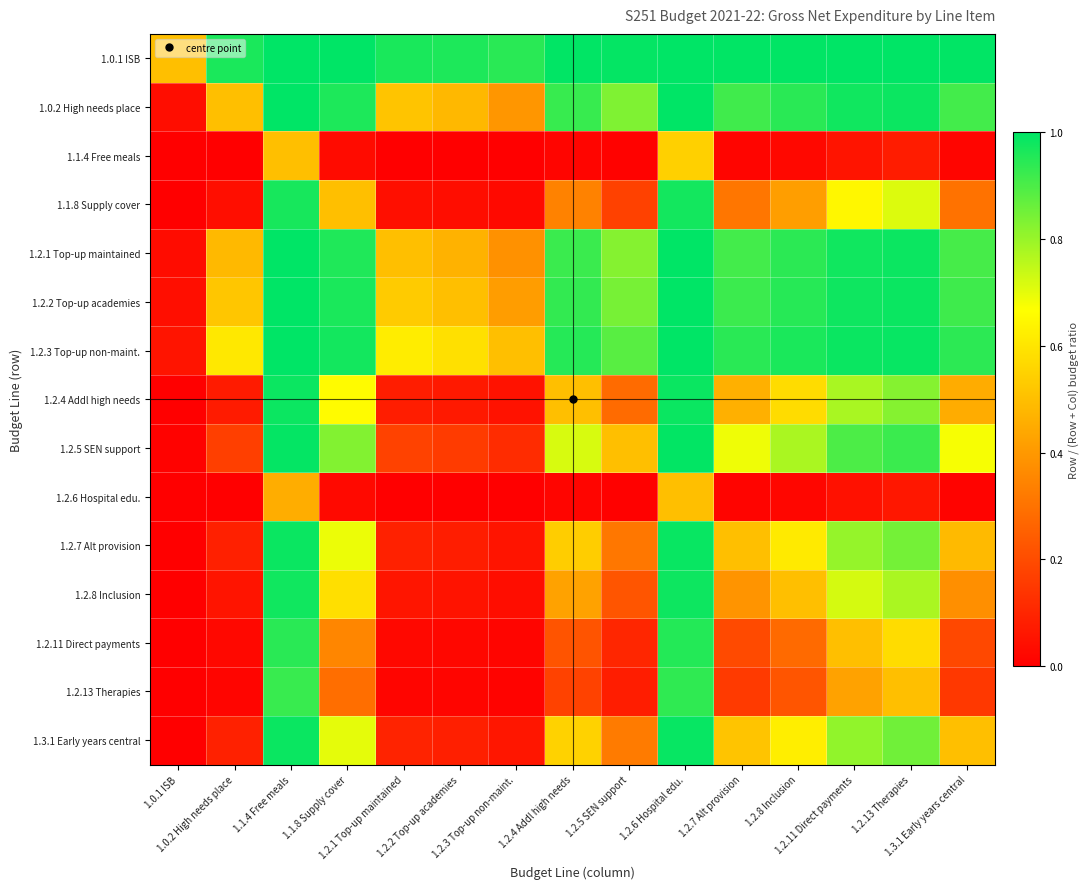

Reading left to right, transcribe all the data shown in this chart.

1.0.1 ISB: 1.0.1 ISB=0.5	1.0.2 High needs place=1.0	1.1.4 Free meals=1.0	1.1.8 Supply cover=1.0	1.2.1 Top-up maintained=1.0	1.2.2 Top-up academies=1.0	1.2.3 Top-up non-maint.=0.9	1.2.4 Addl high needs=1.0	1.2.5 SEN support=1.0	1.2.6 Hospital edu.=1.0	1.2.7 Alt provision=1.0	1.2.8 Inclusion=1.0	1.2.11 Direct payments=1.0	1.2.13 Therapies=1.0	1.3.1 Early years central=1.0
1.0.2 High needs place: 1.0.1 ISB=0.0	1.0.2 High needs place=0.5	1.1.4 Free meals=1.0	1.1.8 Supply cover=1.0	1.2.1 Top-up maintained=0.5	1.2.2 Top-up academies=0.5	1.2.3 Top-up non-maint.=0.4	1.2.4 Addl high needs=0.9	1.2.5 SEN support=0.8	1.2.6 Hospital edu.=1.0	1.2.7 Alt provision=0.9	1.2.8 Inclusion=0.9	1.2.11 Direct payments=1.0	1.2.13 Therapies=1.0	1.3.1 Early years central=0.9
1.1.4 Free meals: 1.0.1 ISB=0.0	1.0.2 High needs place=0.0	1.1.4 Free meals=0.5	1.1.8 Supply cover=0.0	1.2.1 Top-up maintained=0.0	1.2.2 Top-up academies=0.0	1.2.3 Top-up non-maint.=0.0	1.2.4 Addl high needs=0.0	1.2.5 SEN support=0.0	1.2.6 Hospital edu.=0.5	1.2.7 Alt provision=0.0	1.2.8 Inclusion=0.0	1.2.11 Direct payments=0.1	1.2.13 Therapies=0.1	1.3.1 Early years central=0.0
1.1.8 Supply cover: 1.0.1 ISB=0.0	1.0.2 High needs place=0.0	1.1.4 Free meals=1.0	1.1.8 Supply cover=0.5	1.2.1 Top-up maintained=0.0	1.2.2 Top-up academies=0.0	1.2.3 Top-up non-maint.=0.0	1.2.4 Addl high needs=0.3	1.2.5 SEN support=0.2	1.2.6 Hospital edu.=1.0	1.2.7 Alt provision=0.3	1.2.8 Inclusion=0.4	1.2.11 Direct payments=0.6	1.2.13 Therapies=0.7	1.3.1 Early years central=0.3
1.2.1 Top-up maintained: 1.0.1 ISB=0.0	1.0.2 High needs place=0.5	1.1.4 Free meals=1.0	1.1.8 Supply cover=1.0	1.2.1 Top-up maintained=0.5	1.2.2 Top-up academies=0.5	1.2.3 Top-up non-maint.=0.4	1.2.4 Addl high needs=0.9	1.2.5 SEN support=0.8	1.2.6 Hospital edu.=1.0	1.2.7 Alt provision=0.9	1.2.8 Inclusion=0.9	1.2.11 Direct payments=1.0	1.2.13 Therapies=1.0	1.3.1 Early years central=0.9
1.2.2 Top-up academies: 1.0.1 ISB=0.0	1.0.2 High needs place=0.5	1.1.4 Free meals=1.0	1.1.8 Supply cover=1.0	1.2.1 Top-up maintained=0.5	1.2.2 Top-up academies=0.5	1.2.3 Top-up non-maint.=0.4	1.2.4 Addl high needs=0.9	1.2.5 SEN support=0.8	1.2.6 Hospital edu.=1.0	1.2.7 Alt provision=0.9	1.2.8 Inclusion=0.9	1.2.11 Direct payments=1.0	1.2.13 Therapies=1.0	1.3.1 Early years central=0.9
1.2.3 Top-up non-maint.: 1.0.1 ISB=0.1	1.0.2 High needs place=0.6	1.1.4 Free meals=1.0	1.1.8 Supply cover=1.0	1.2.1 Top-up maintained=0.6	1.2.2 Top-up academies=0.6	1.2.3 Top-up non-maint.=0.5	1.2.4 Addl high needs=1.0	1.2.5 SEN support=0.9	1.2.6 Hospital edu.=1.0	1.2.7 Alt provision=0.9	1.2.8 Inclusion=1.0	1.2.11 Direct payments=1.0	1.2.13 Therapies=1.0	1.3.1 Early years central=0.9
1.2.4 Addl high needs: 1.0.1 ISB=0.0	1.0.2 High needs place=0.1	1.1.4 Free meals=1.0	1.1.8 Supply cover=0.7	1.2.1 Top-up maintained=0.1	1.2.2 Top-up academies=0.1	1.2.3 Top-up non-maint.=0.0	1.2.4 Addl high needs=0.5	1.2.5 SEN support=0.3	1.2.6 Hospital edu.=1.0	1.2.7 Alt provision=0.5	1.2.8 Inclusion=0.6	1.2.11 Direct payments=0.8	1.2.13 Therapies=0.8	1.3.1 Early years central=0.5
1.2.5 SEN support: 1.0.1 ISB=0.0	1.0.2 High needs place=0.2	1.1.4 Free meals=1.0	1.1.8 Supply cover=0.8	1.2.1 Top-up maintained=0.2	1.2.2 Top-up academies=0.2	1.2.3 Top-up non-maint.=0.1	1.2.4 Addl high needs=0.7	1.2.5 SEN support=0.5	1.2.6 Hospital edu.=1.0	1.2.7 Alt provision=0.7	1.2.8 Inclusion=0.8	1.2.11 Direct payments=0.9	1.2.13 Therapies=0.9	1.3.1 Early years central=0.7
1.2.6 Hospital edu.: 1.0.1 ISB=0.0	1.0.2 High needs place=0.0	1.1.4 Free meals=0.5	1.1.8 Supply cover=0.0	1.2.1 Top-up maintained=0.0	1.2.2 Top-up academies=0.0	1.2.3 Top-up non-maint.=0.0	1.2.4 Addl high needs=0.0	1.2.5 SEN support=0.0	1.2.6 Hospital edu.=0.5	1.2.7 Alt provision=0.0	1.2.8 Inclusion=0.0	1.2.11 Direct payments=0.0	1.2.13 Therapies=0.1	1.3.1 Early years central=0.0
1.2.7 Alt provision: 1.0.1 ISB=0.0	1.0.2 High needs place=0.1	1.1.4 Free meals=1.0	1.1.8 Supply cover=0.7	1.2.1 Top-up maintained=0.1	1.2.2 Top-up academies=0.1	1.2.3 Top-up non-maint.=0.1	1.2.4 Addl high needs=0.5	1.2.5 SEN support=0.3	1.2.6 Hospital edu.=1.0	1.2.7 Alt provision=0.5	1.2.8 Inclusion=0.6	1.2.11 Direct payments=0.8	1.2.13 Therapies=0.8	1.3.1 Early years central=0.5
1.2.8 Inclusion: 1.0.1 ISB=0.0	1.0.2 High needs place=0.1	1.1.4 Free meals=1.0	1.1.8 Supply cover=0.6	1.2.1 Top-up maintained=0.1	1.2.2 Top-up academies=0.1	1.2.3 Top-up non-maint.=0.0	1.2.4 Addl high needs=0.4	1.2.5 SEN support=0.2	1.2.6 Hospital edu.=1.0	1.2.7 Alt provision=0.4	1.2.8 Inclusion=0.5	1.2.11 Direct payments=0.7	1.2.13 Therapies=0.8	1.3.1 Early years central=0.4
1.2.11 Direct payments: 1.0.1 ISB=0.0	1.0.2 High needs place=0.0	1.1.4 Free meals=0.9	1.1.8 Supply cover=0.4	1.2.1 Top-up maintained=0.0	1.2.2 Top-up academies=0.0	1.2.3 Top-up non-maint.=0.0	1.2.4 Addl high needs=0.2	1.2.5 SEN support=0.1	1.2.6 Hospital edu.=1.0	1.2.7 Alt provision=0.2	1.2.8 Inclusion=0.3	1.2.11 Direct payments=0.5	1.2.13 Therapies=0.6	1.3.1 Early years central=0.2
1.2.13 Therapies: 1.0.1 ISB=0.0	1.0.2 High needs place=0.0	1.1.4 Free meals=0.9	1.1.8 Supply cover=0.3	1.2.1 Top-up maintained=0.0	1.2.2 Top-up academies=0.0	1.2.3 Top-up non-maint.=0.0	1.2.4 Addl high needs=0.2	1.2.5 SEN support=0.1	1.2.6 Hospital edu.=0.9	1.2.7 Alt provision=0.2	1.2.8 Inclusion=0.2	1.2.11 Direct payments=0.4	1.2.13 Therapies=0.5	1.3.1 Early years central=0.1
1.3.1 Early years central: 1.0.1 ISB=0.0	1.0.2 High needs place=0.1	1.1.4 Free meals=1.0	1.1.8 Supply cover=0.7	1.2.1 Top-up maintained=0.1	1.2.2 Top-up academies=0.1	1.2.3 Top-up non-maint.=0.1	1.2.4 Addl high needs=0.5	1.2.5 SEN support=0.3	1.2.6 Hospital edu.=1.0	1.2.7 Alt provision=0.5	1.2.8 Inclusion=0.6	1.2.11 Direct payments=0.8	1.2.13 Therapies=0.9	1.3.1 Early years central=0.5